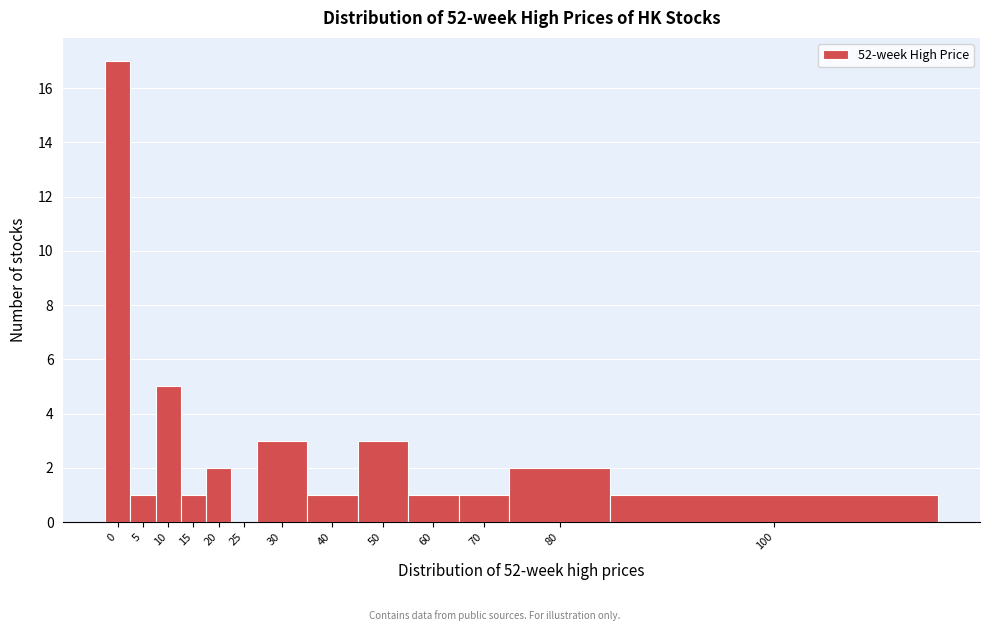

Reading left to right, list all the values displayed in this chart.

0=17	5=1	10=5	15=1	20=2	25=0	30=3	40=1	50=3	60=1	70=1	80=2	100=1